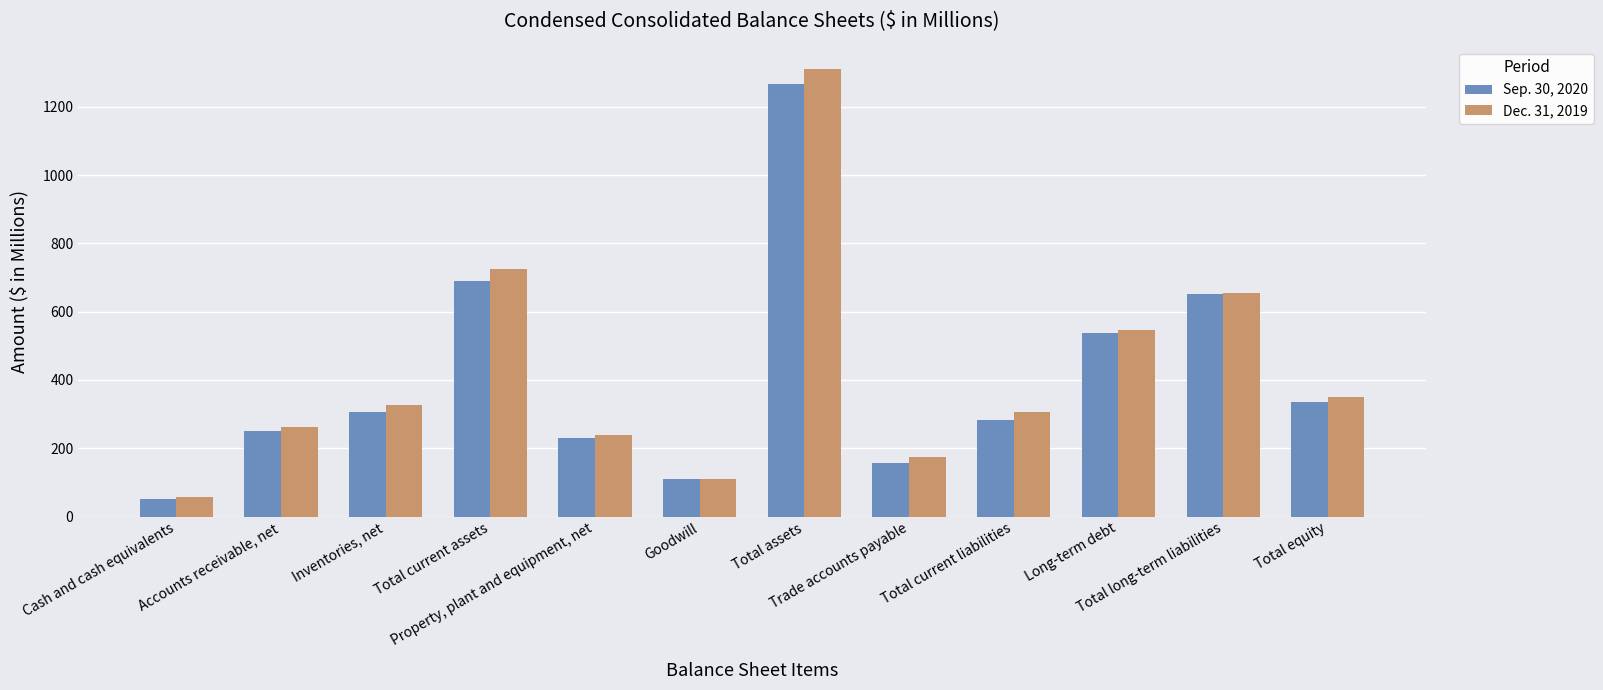

What is the approximate value of Sep. 30, 2020 at Total current assets?

689.1